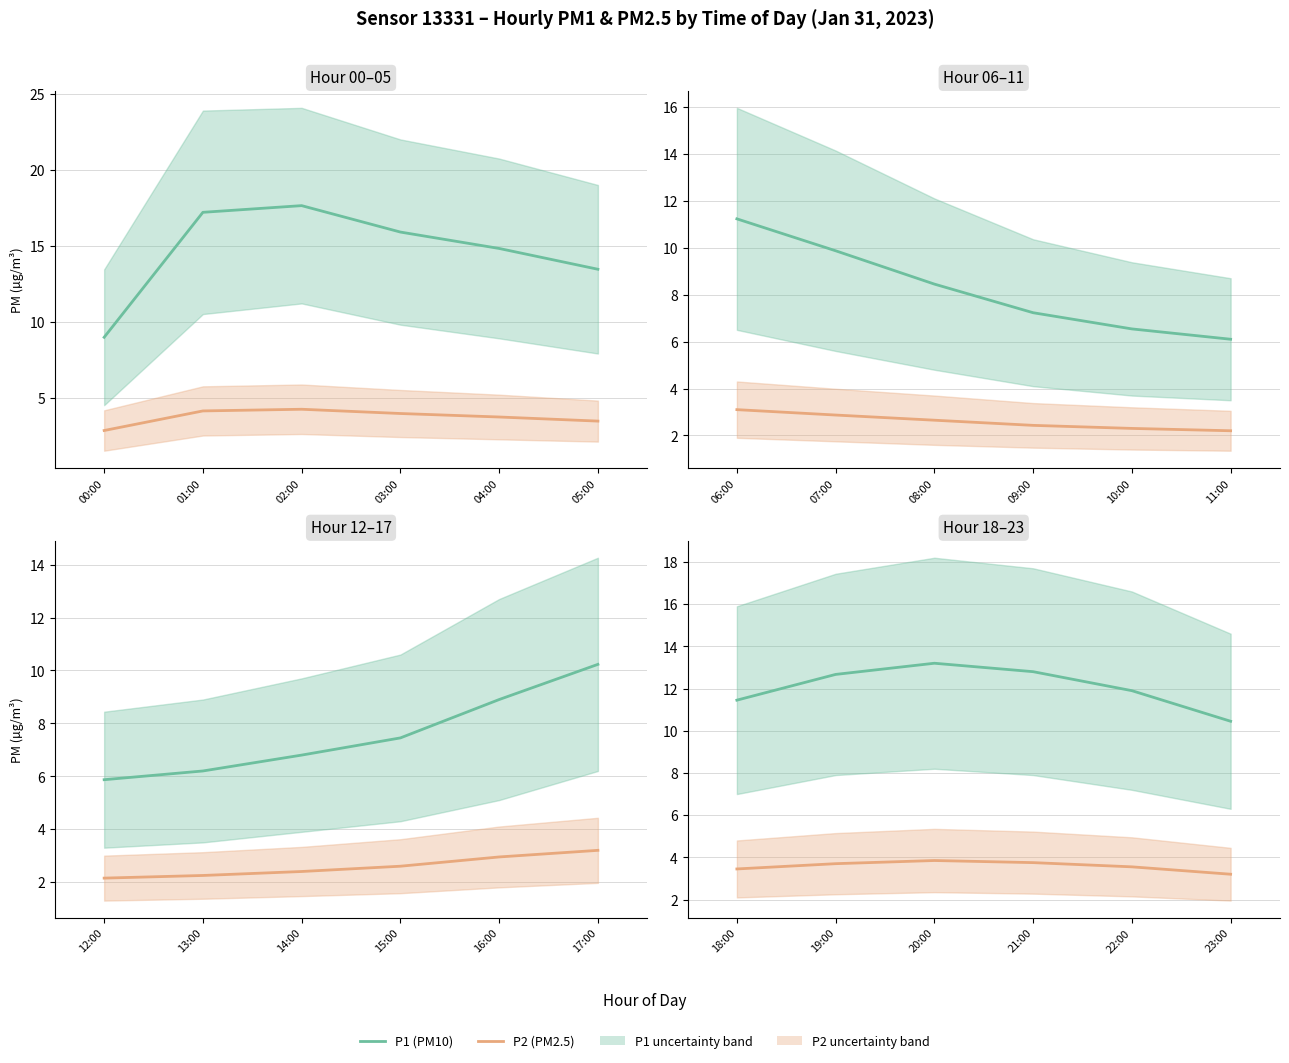

Which series has the widest spread of values?

P1 (PM10)